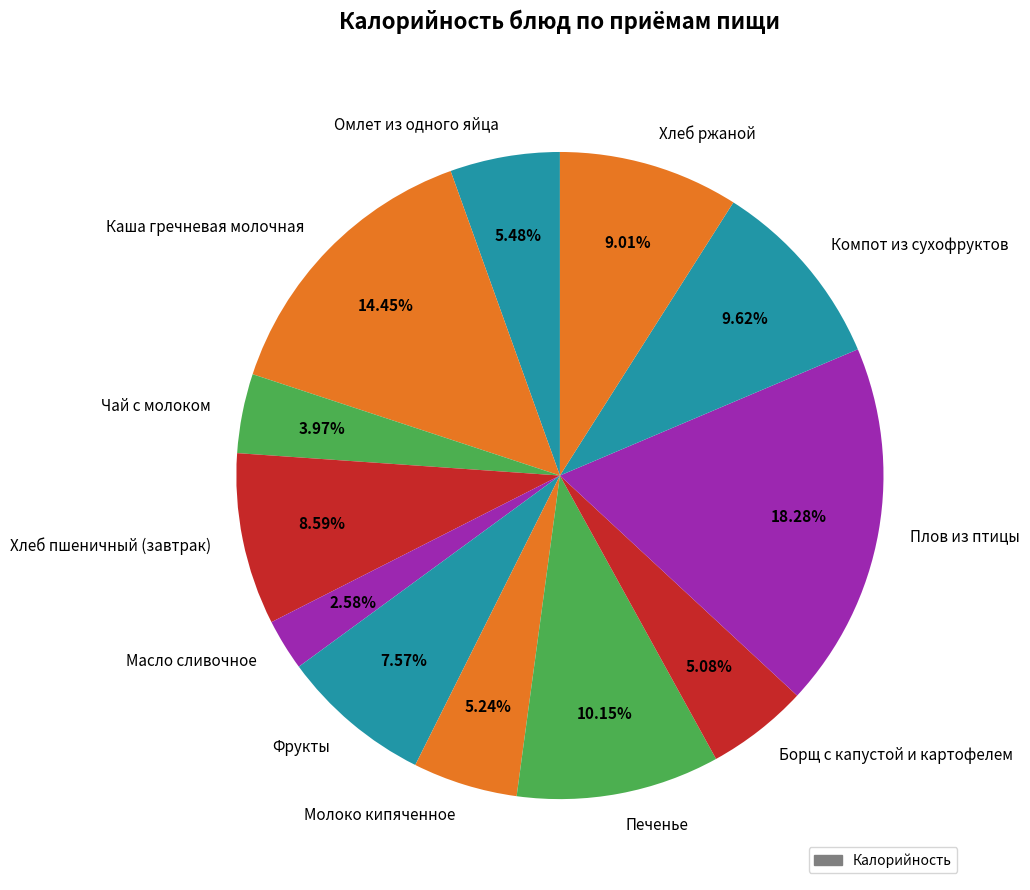

Is the sum of Печенье and Чай с молоком greater than half?

No